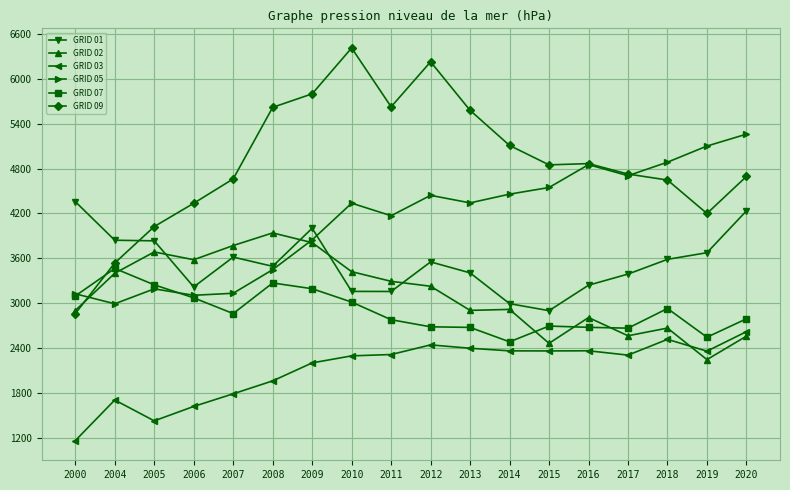

True or false: GRID 01 and GRID 09 cross at least once.

True